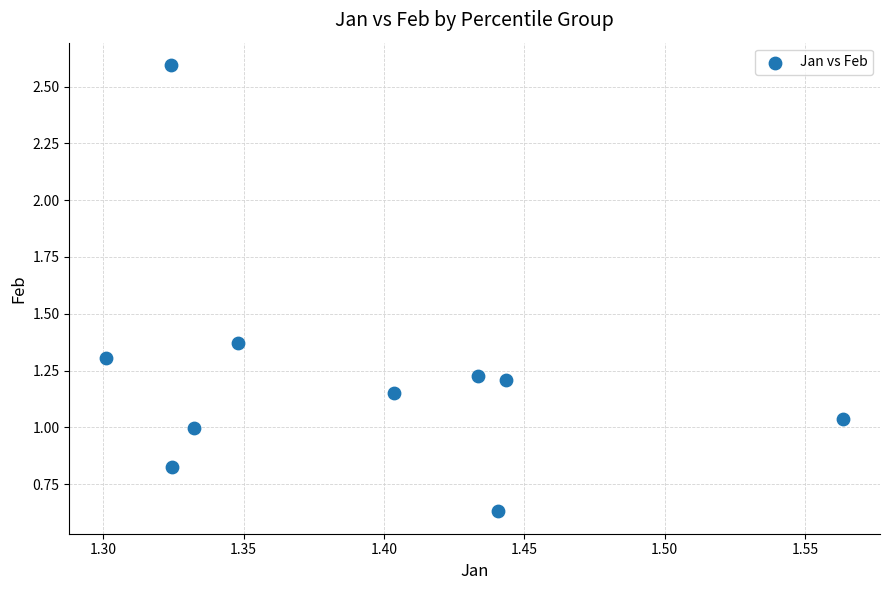

What is the range of Y values (max minus min)?

2.0